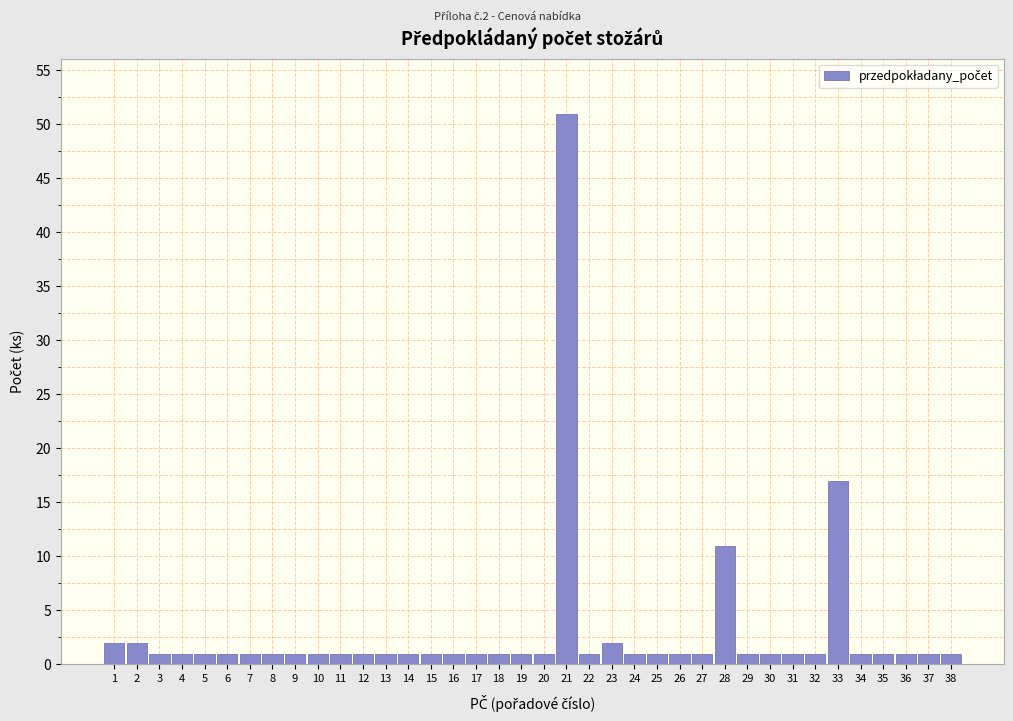

At which category does the chart reach its peak across all series?

21